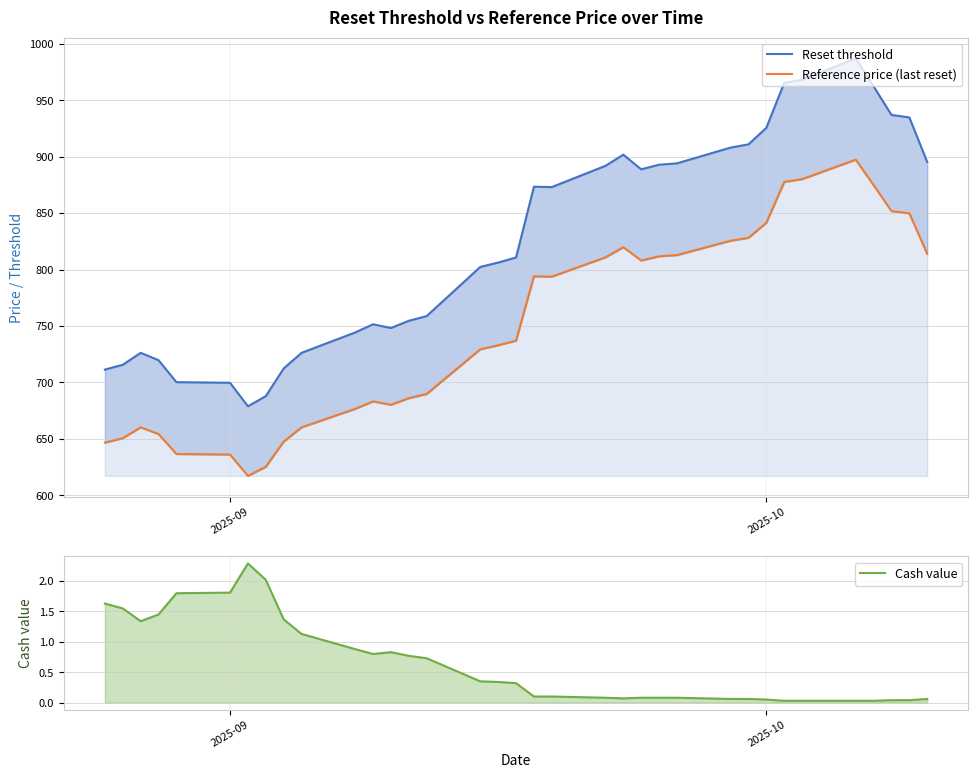

What is the difference between the second highest and minimum values in the Reset threshold series?

289.2